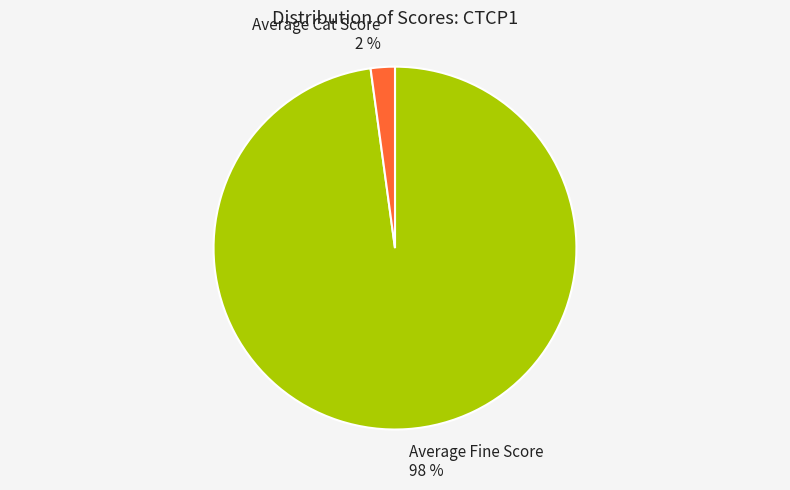

Does any single category account for the majority?

Yes